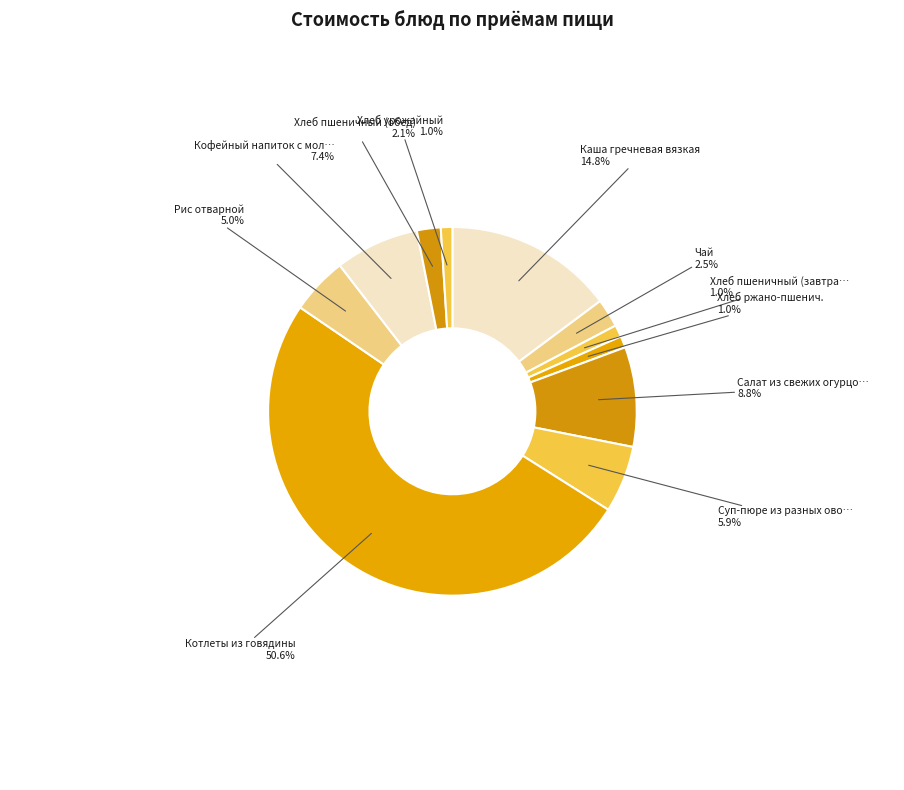

How many segments does this pie chart have?

11